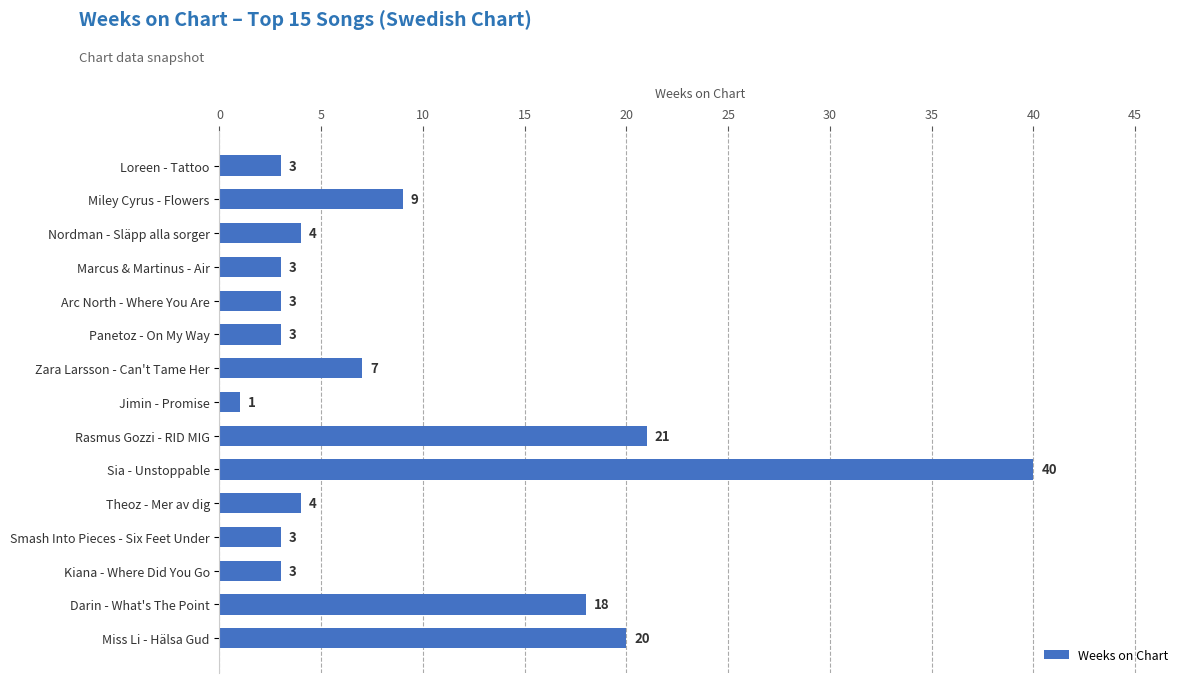

Does the chart contain any negative values?

No